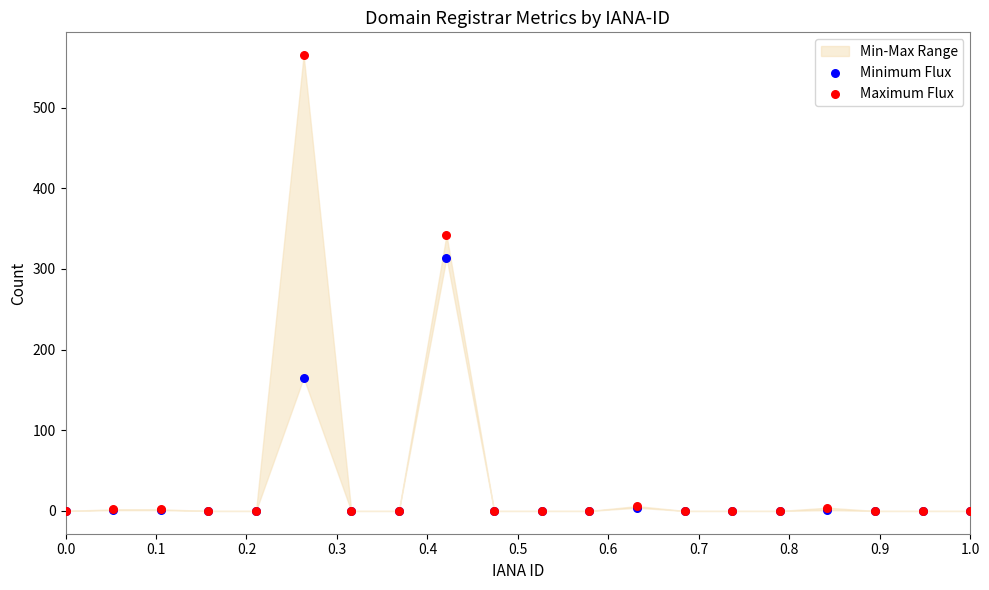

In the Minimum Flux series, what Y value is closest to 157?

165